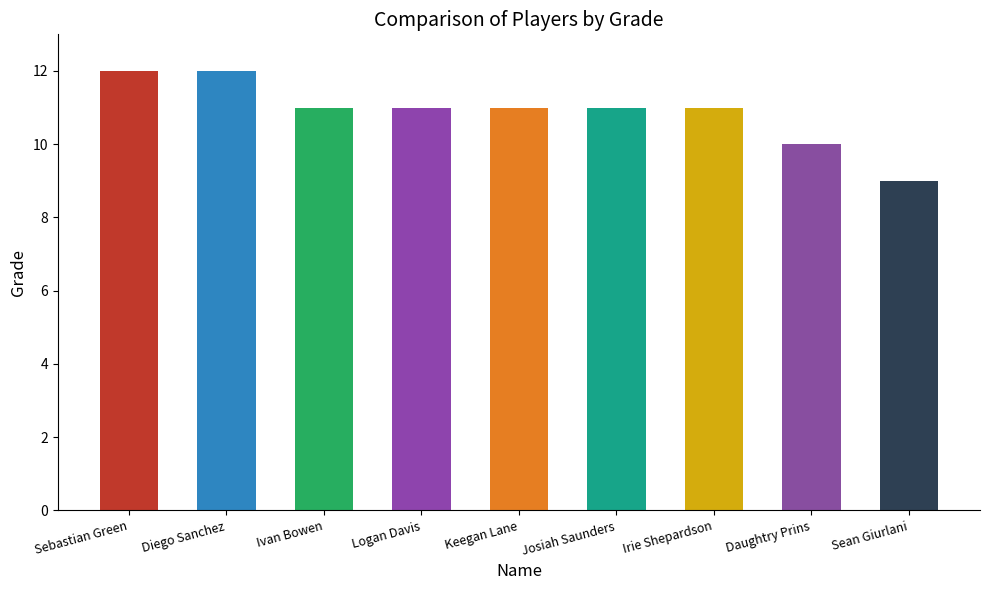

List the labels in order of value, largest first.

Sebastian Green, Diego Sanchez, Ivan Bowen, Logan Davis, Keegan Lane, Josiah Saunders, Irie Shepardson, Daughtry Prins, Sean Giurlani